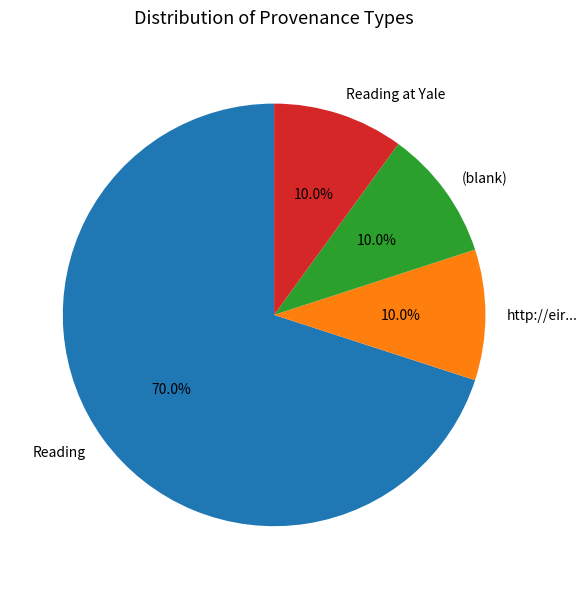

Does any single category account for the majority?

Yes